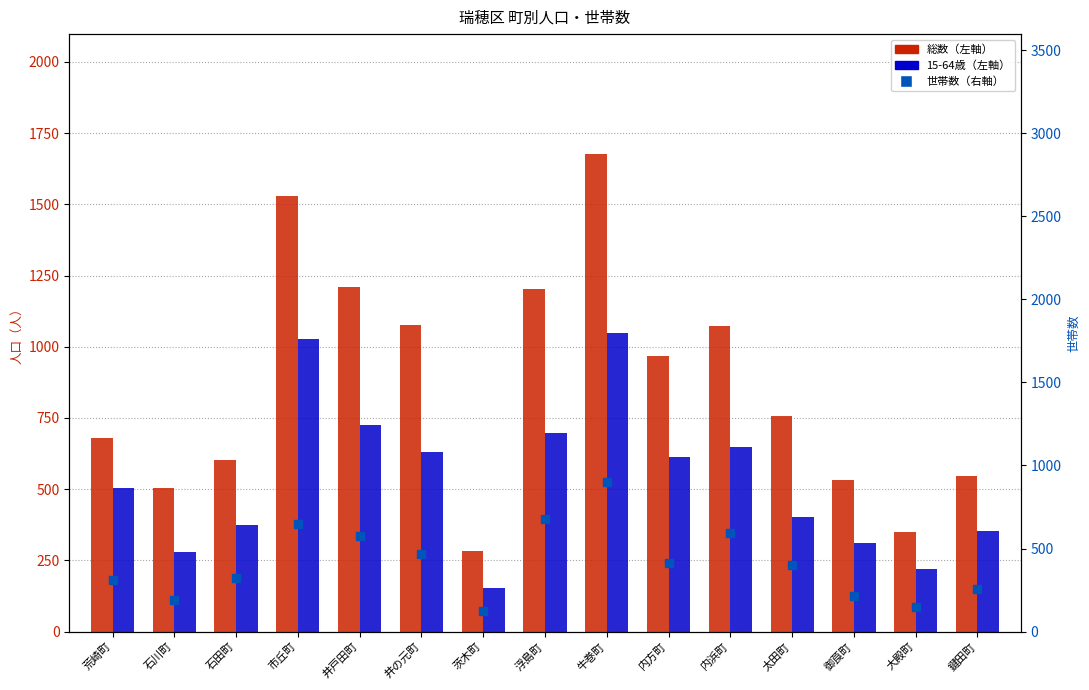

Does the chart contain stacked bars?

No